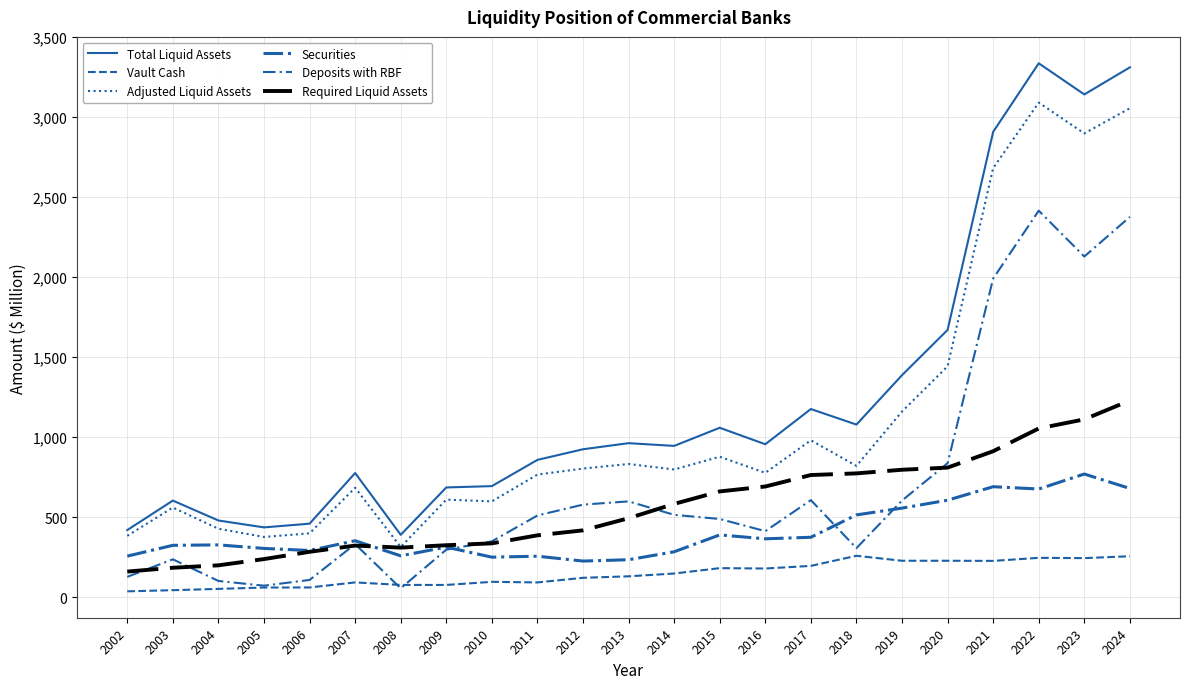

Is this an area chart (filled region under the line)?

No